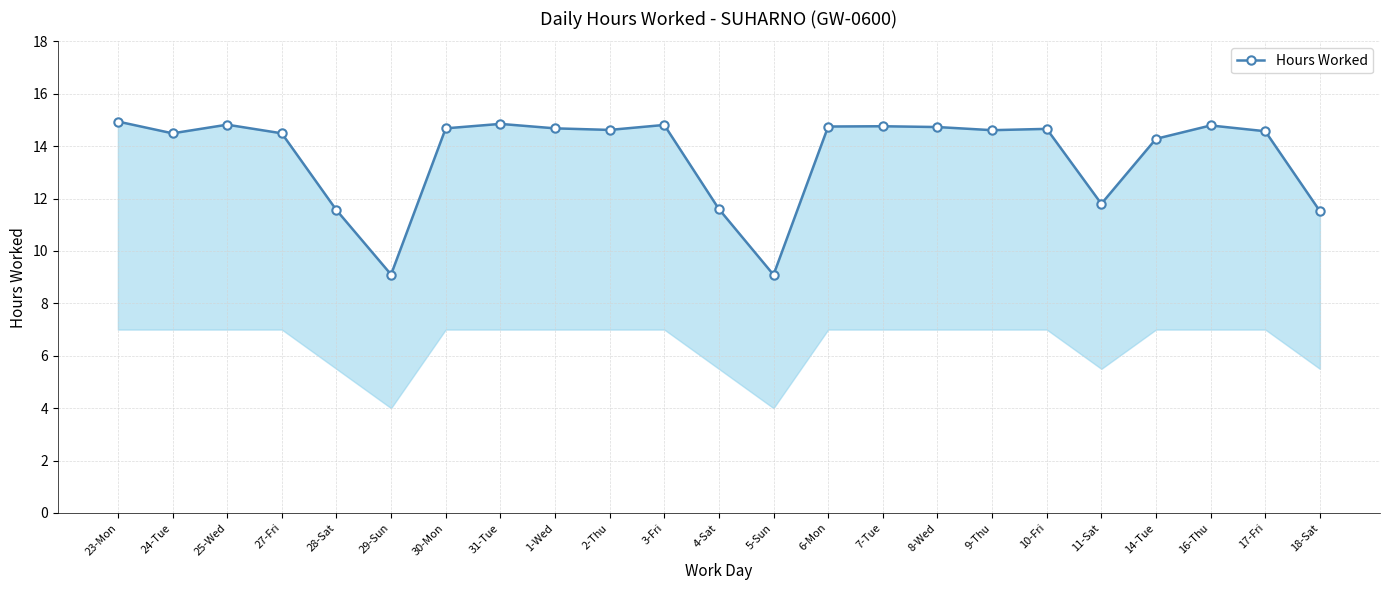

Between 24-Tue and 1-Wed, which is larger?

1-Wed